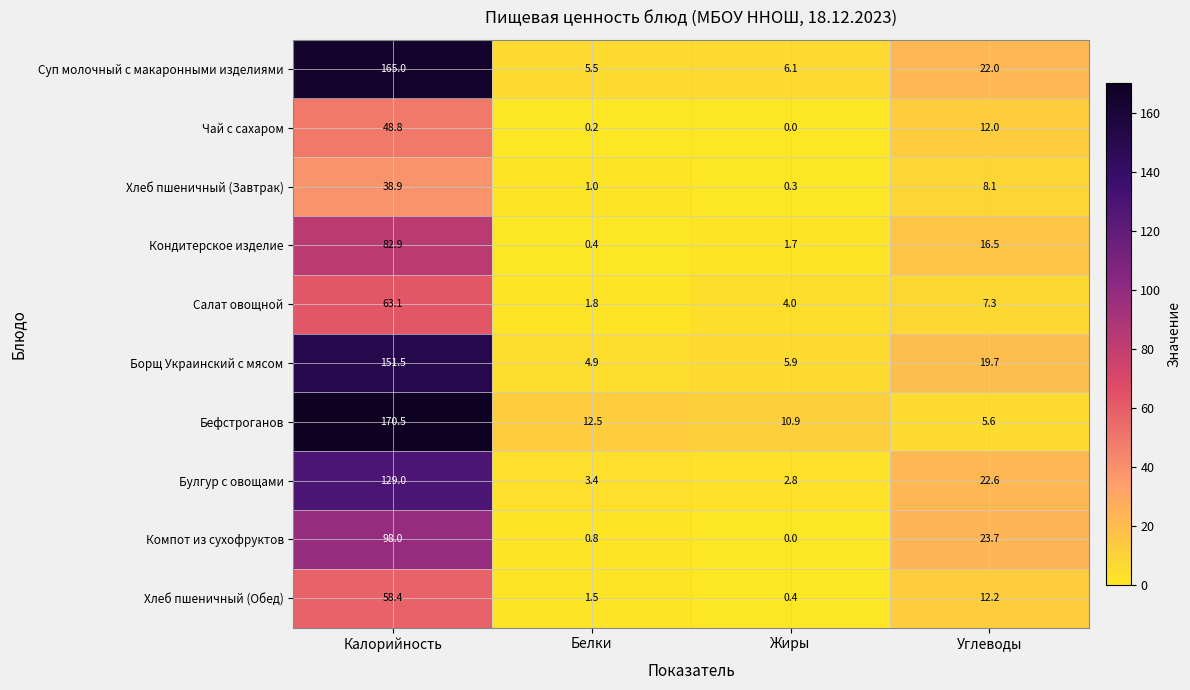

At which category is the sum across all series the highest?

Калорийность